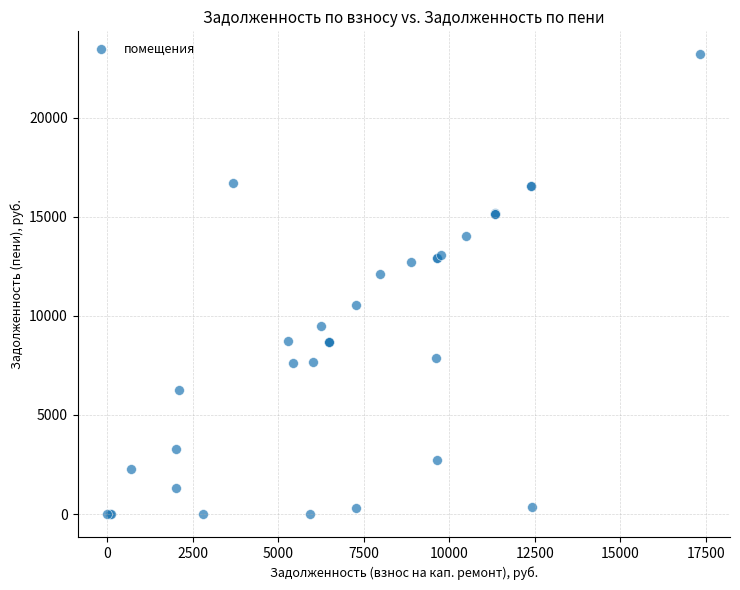

What Y value in the scatter plot is closest to 11594?

12125.5